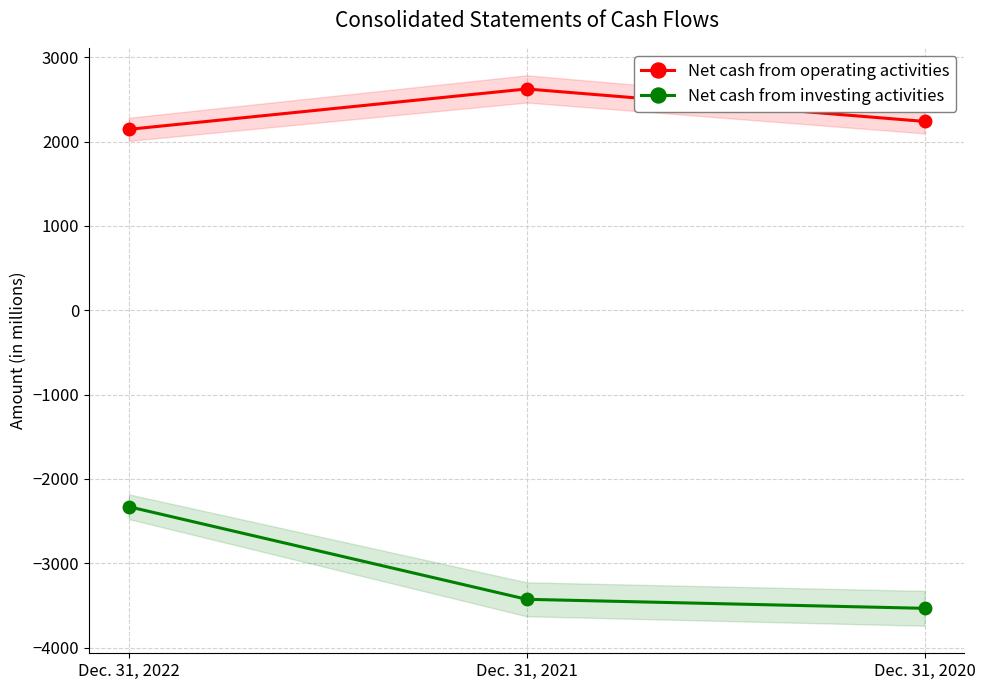

Does the chart have visible grid lines?

Yes